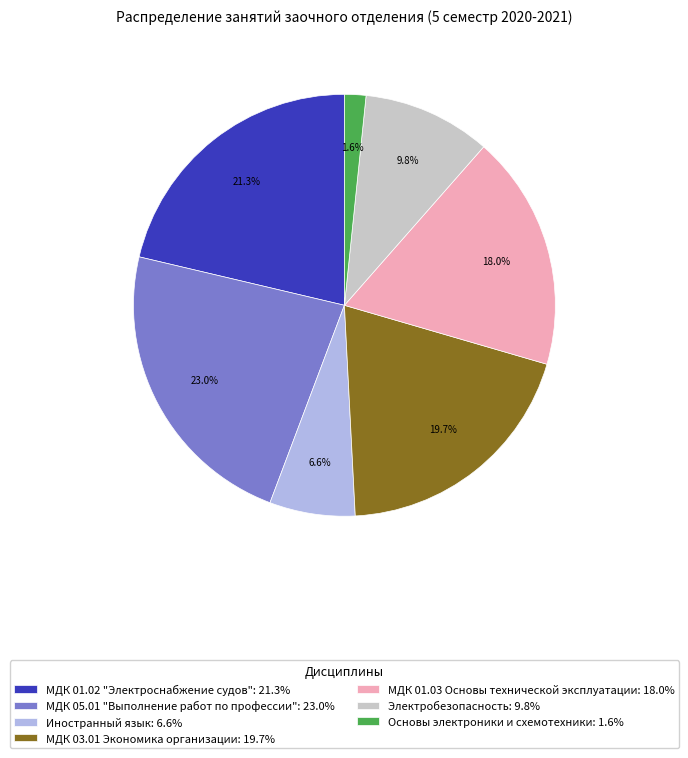

What percentage is the Основы электроники и схемотехники slice, to the nearest percent?

2%